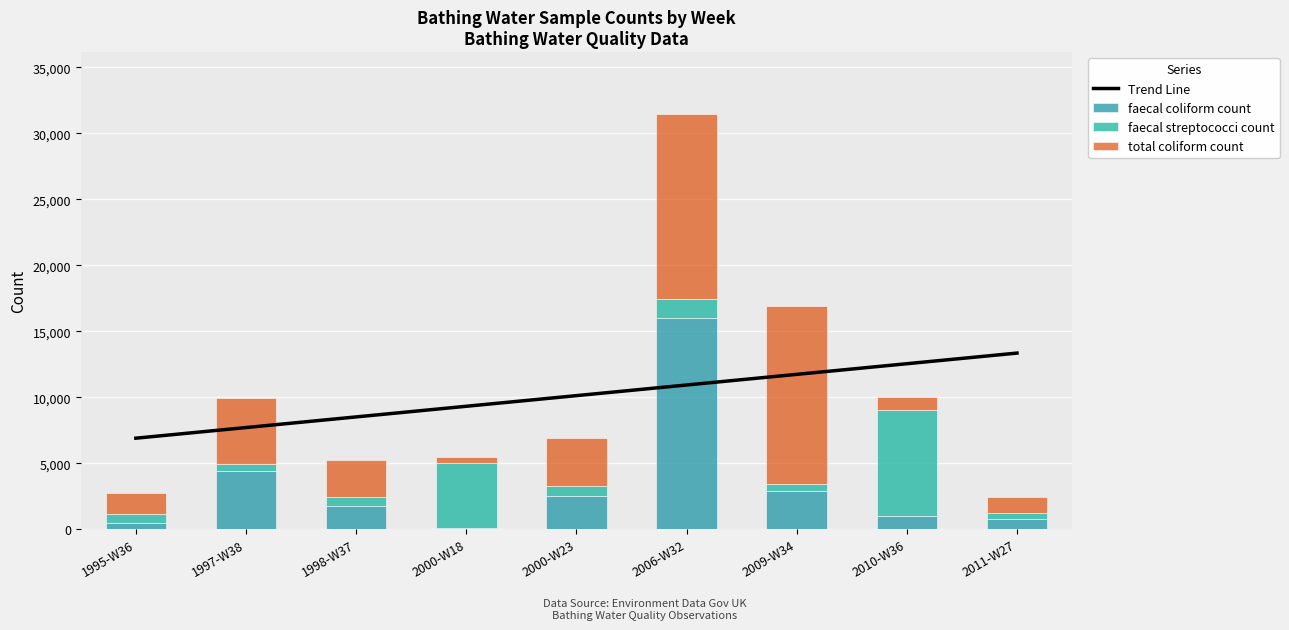

Is it true that total coliform count equals 14000.0 at 2006-W32?

True